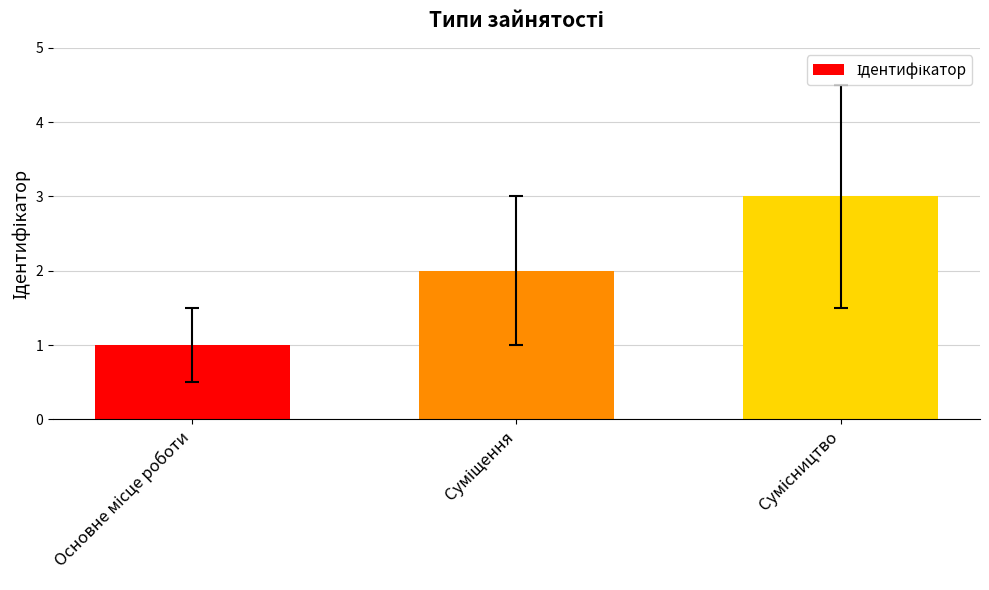

What is the sum of all values?

6